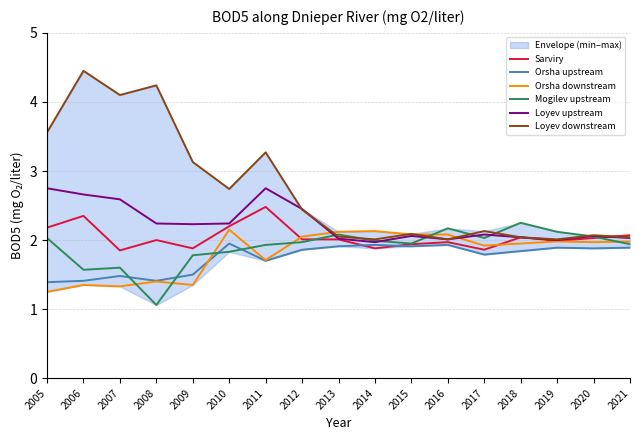

At which category does Loyev downstream reach its first local peak?

2006